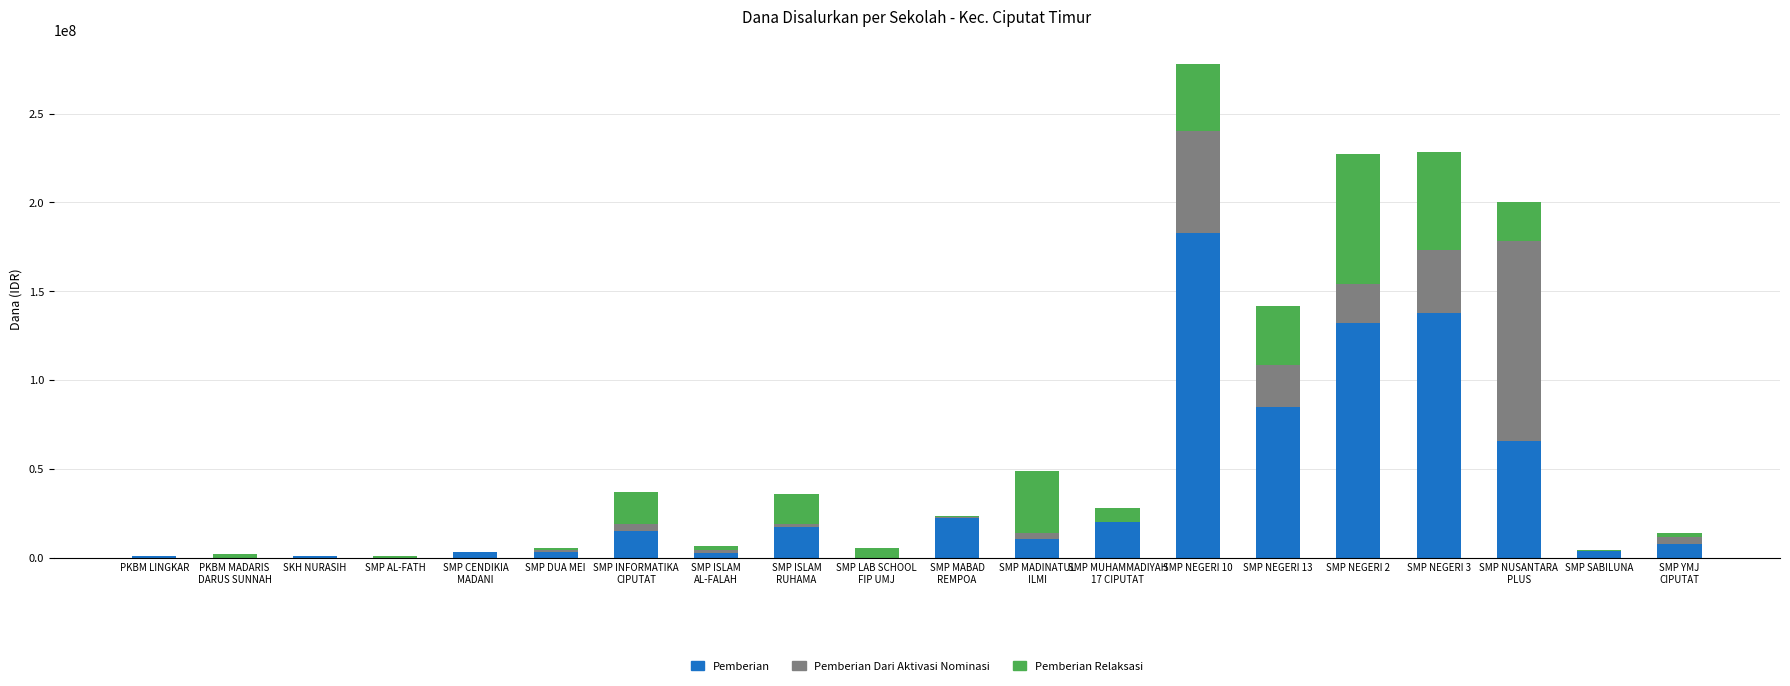

Which category has the highest value in the Pemberian series?

SMP NEGERI 10